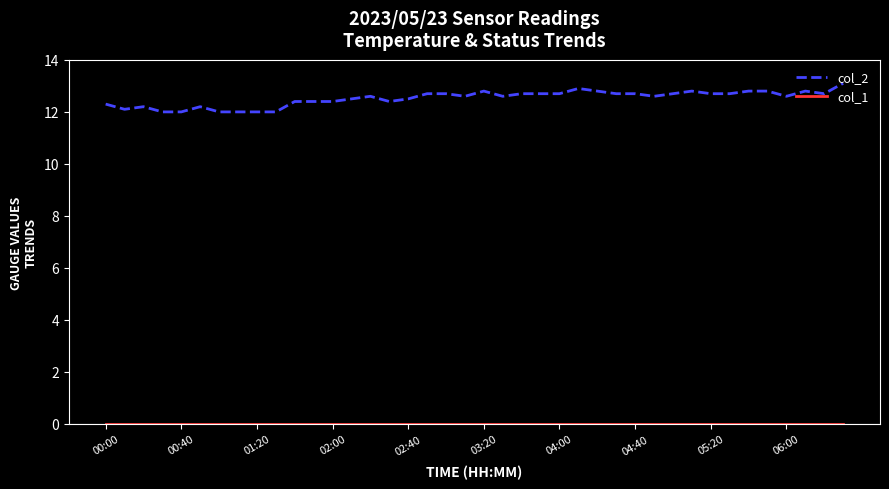

Which series has the largest total across all categories?

col_2